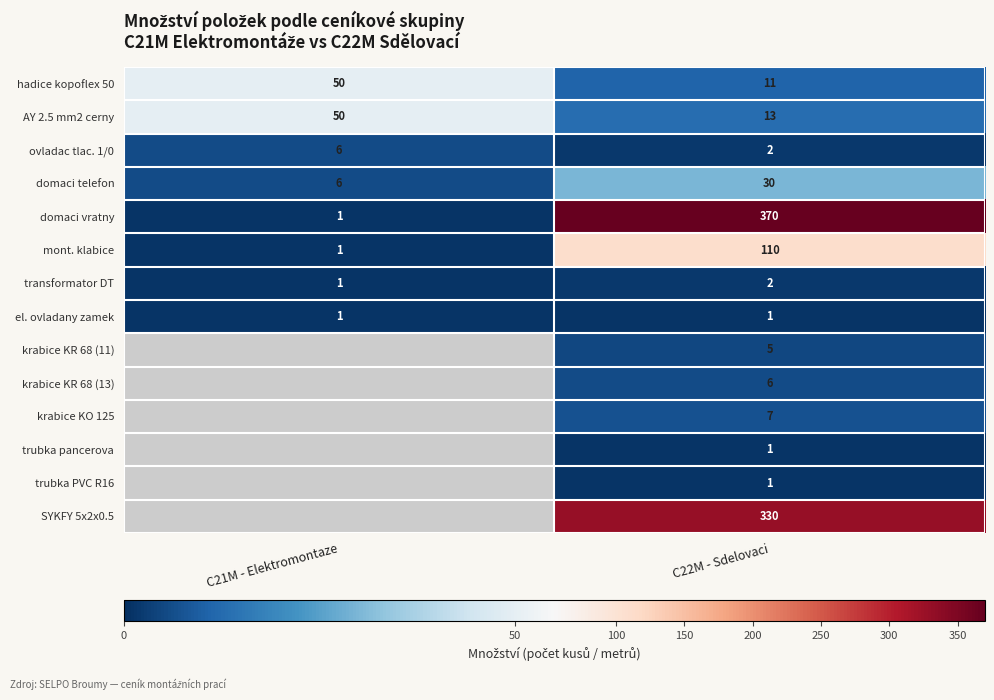

How many distinct data groups are displayed?

14